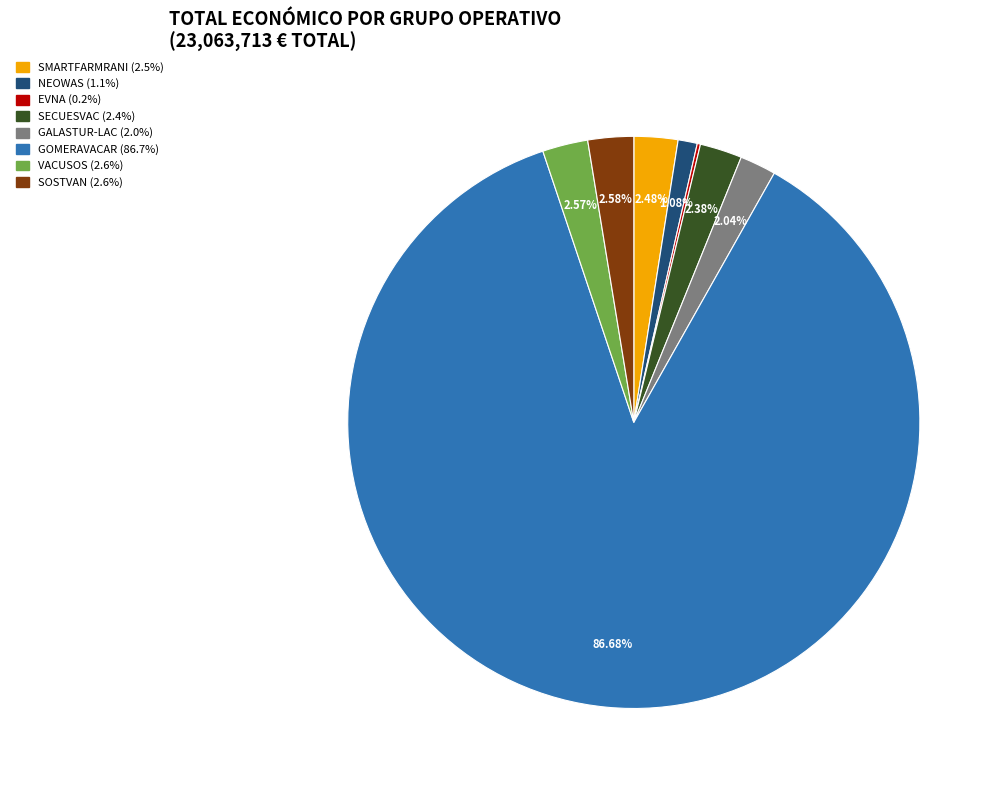

Which has a higher value, VACUSOS or GALASTUR-LAC?

VACUSOS